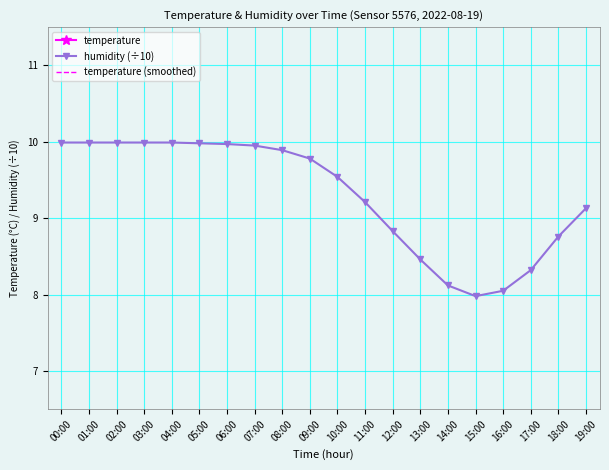

Which series has the widest spread of values?

temperature